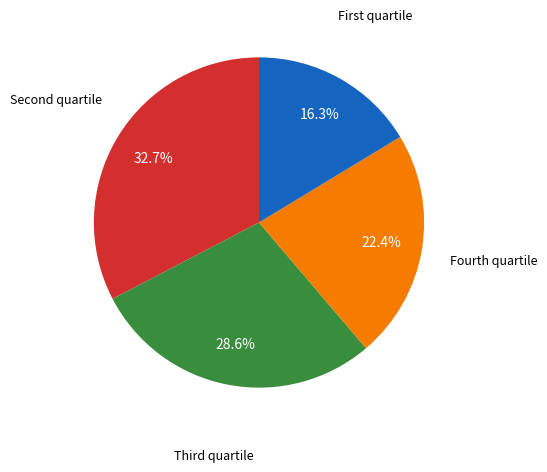

Does any single category account for the majority?

No